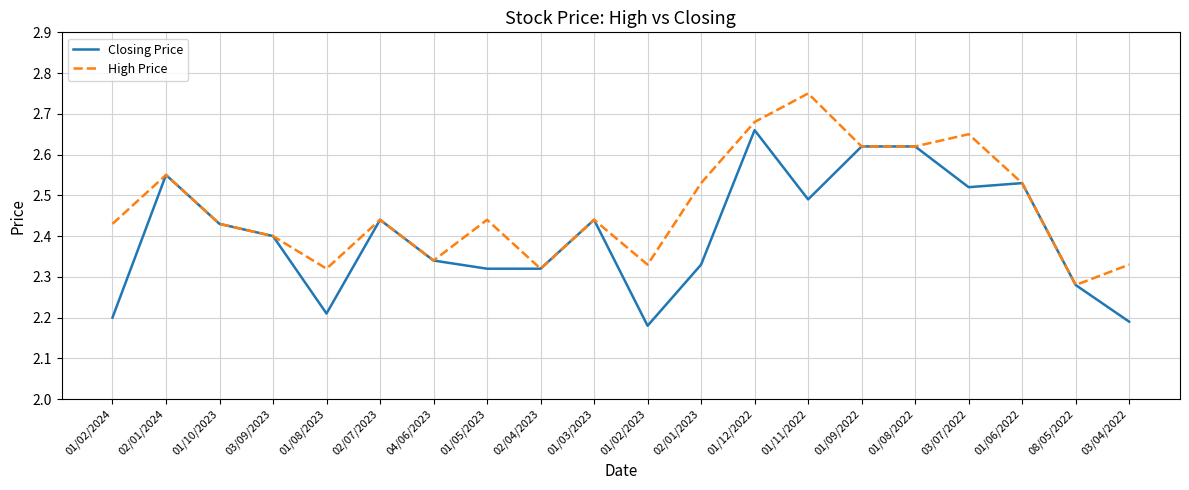

What position from the left is 01/05/2023?

8